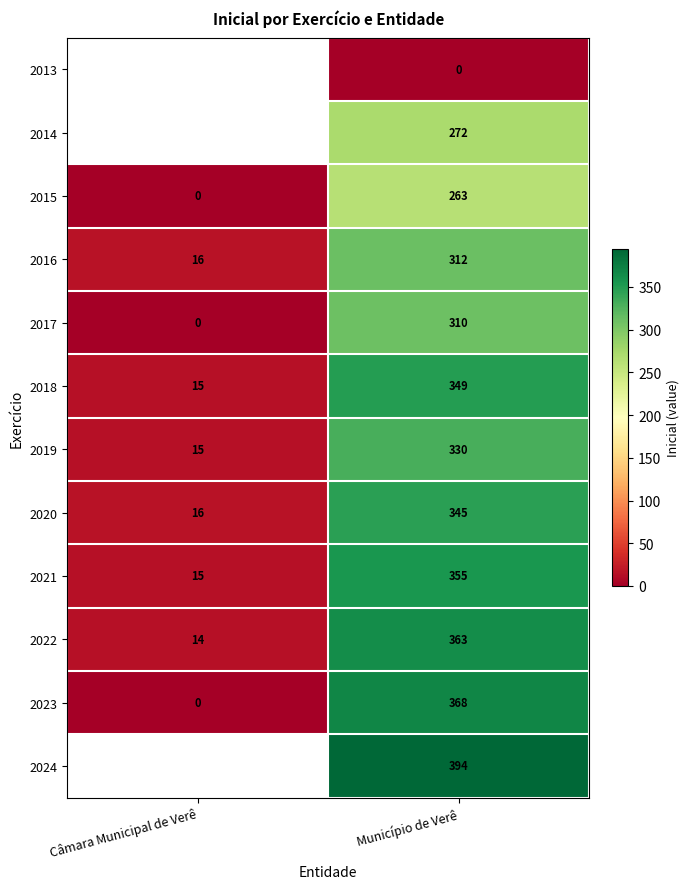

What is the average value of the 2017 series?

155